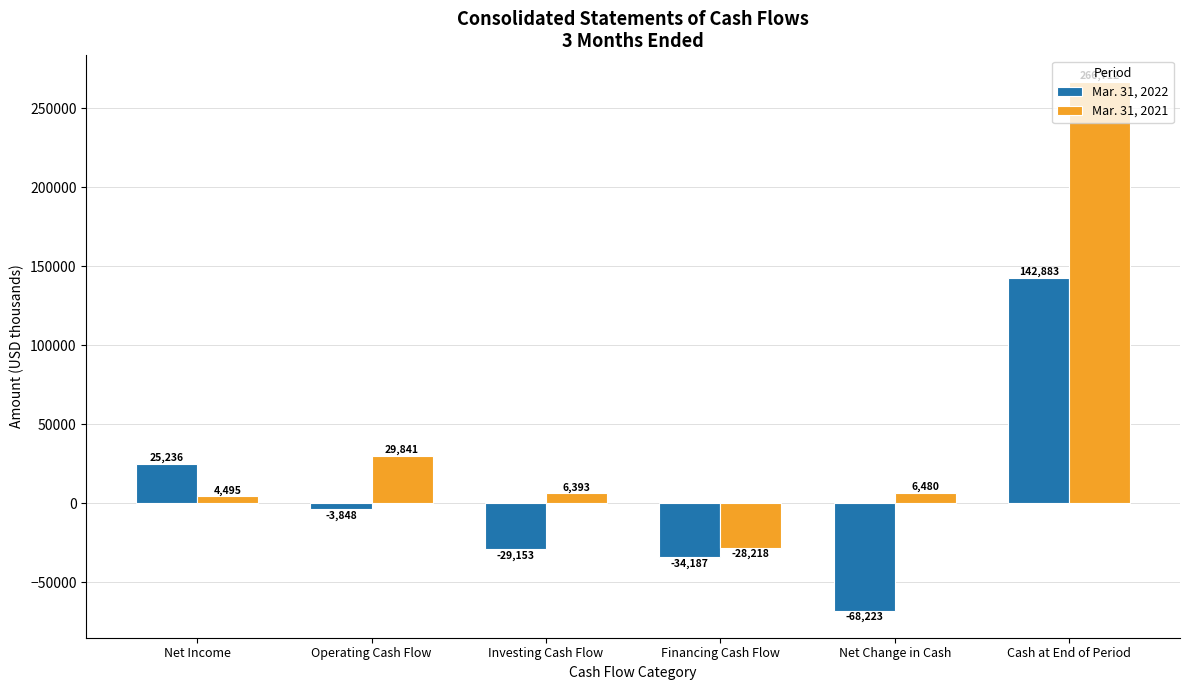

What is the value of the Mar. 31, 2022 bar at the 5th from the left?

-68223